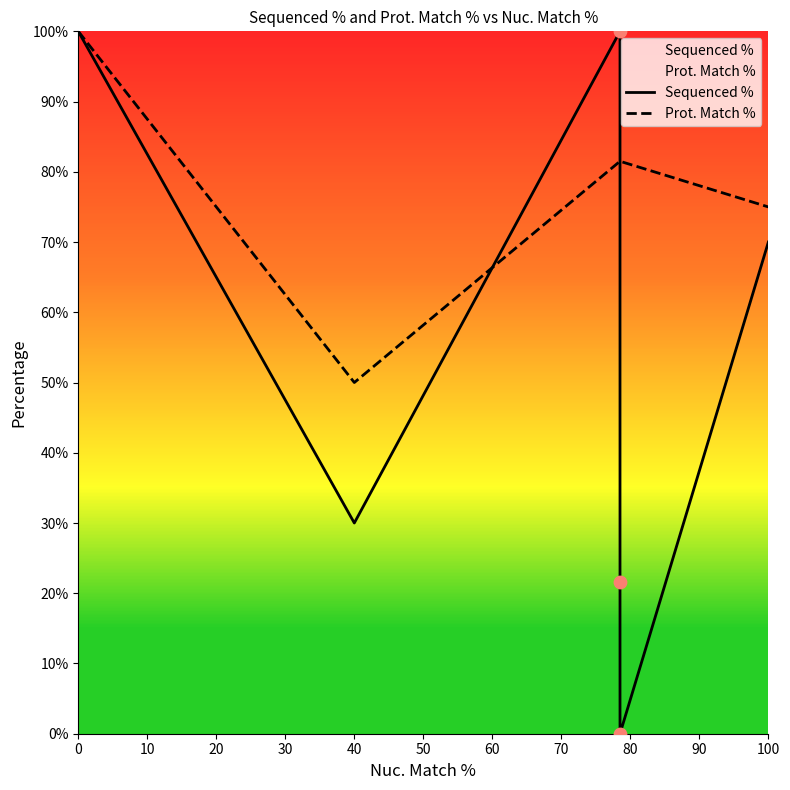

What are all the series names shown in the legend?

Sequenced %, Prot. Match %